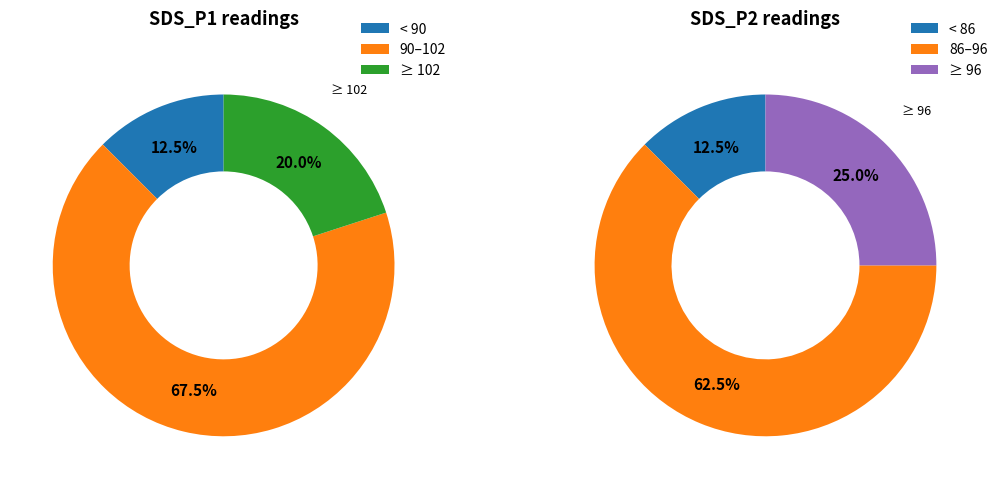

Rank the series by their maximum value, from highest to lowest.

SDS_P1, SDS_P2